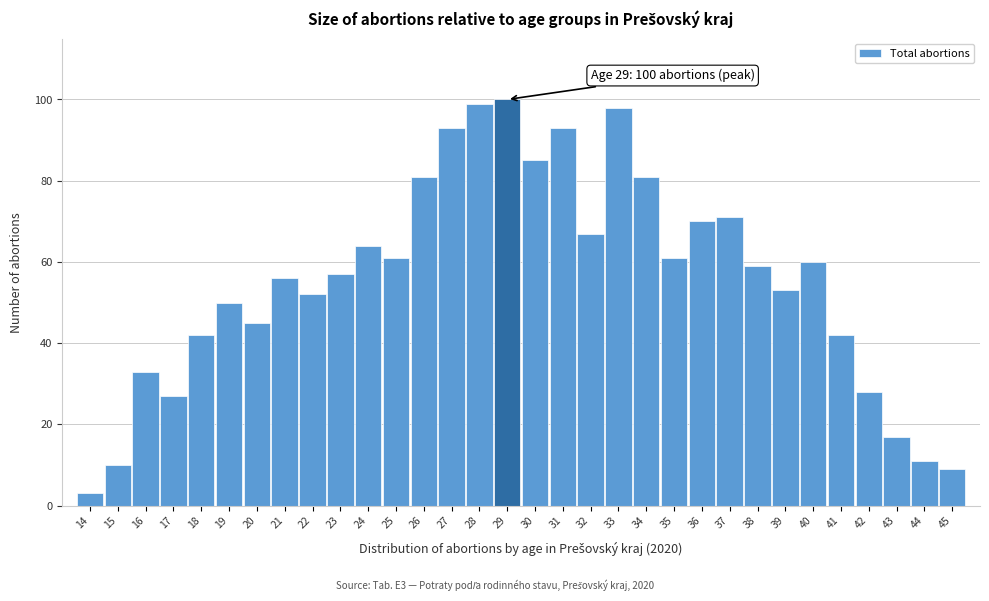

True or false: the data shows 85 at 19.

False